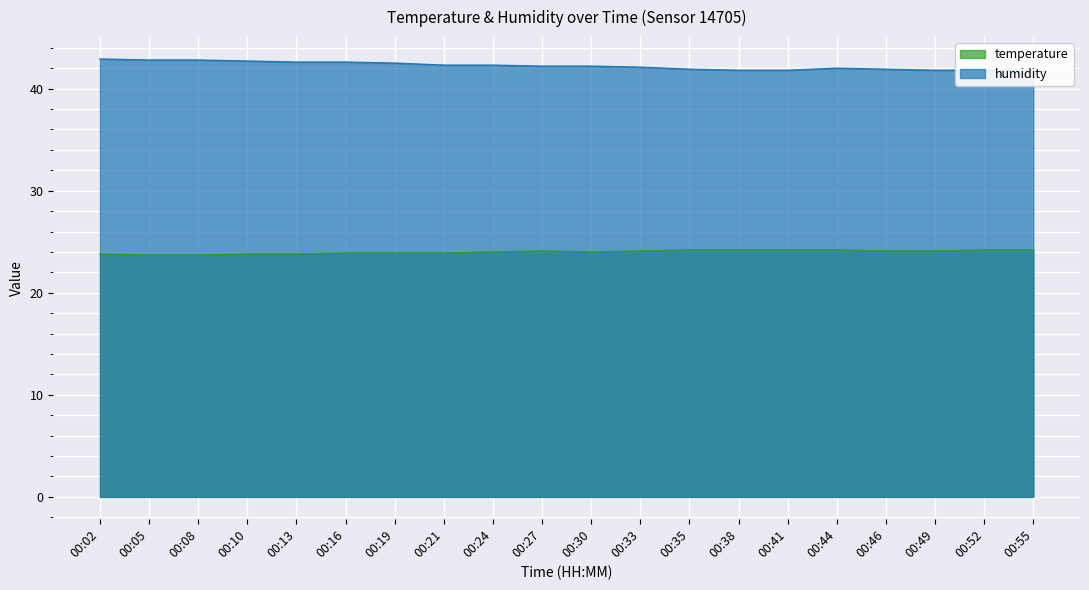

Rank the series at 00:24 from highest to lowest value.

humidity, temperature